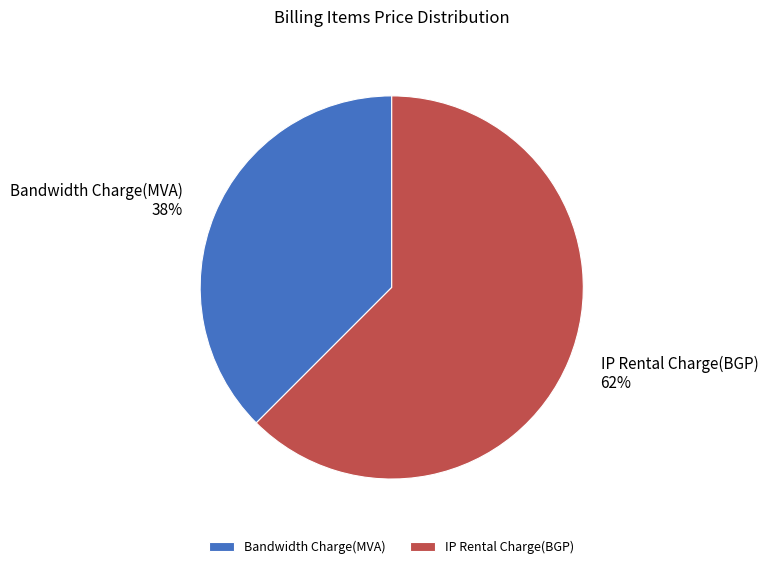

Is there a majority slice in this chart?

Yes